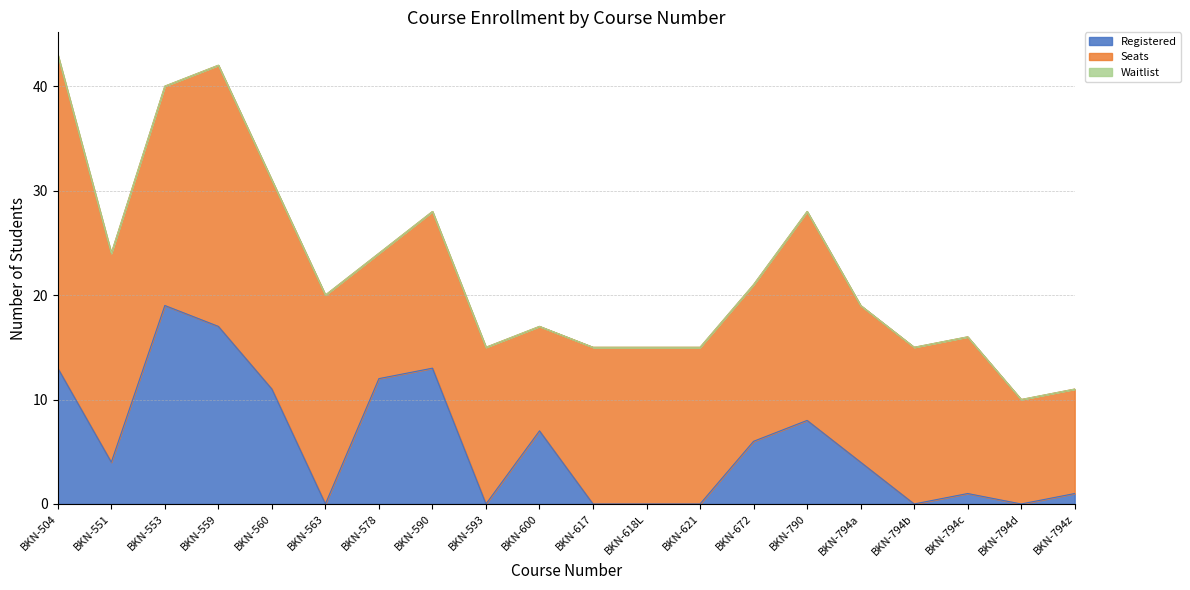

Rank the series by their maximum value, from lowest to highest.

Waitlist, Registered, Seats